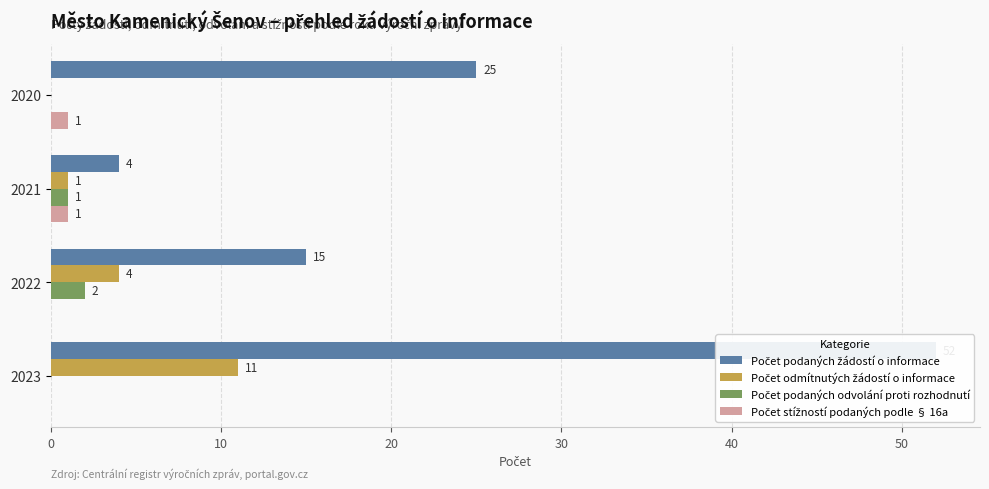

Are the bars horizontal?

Yes